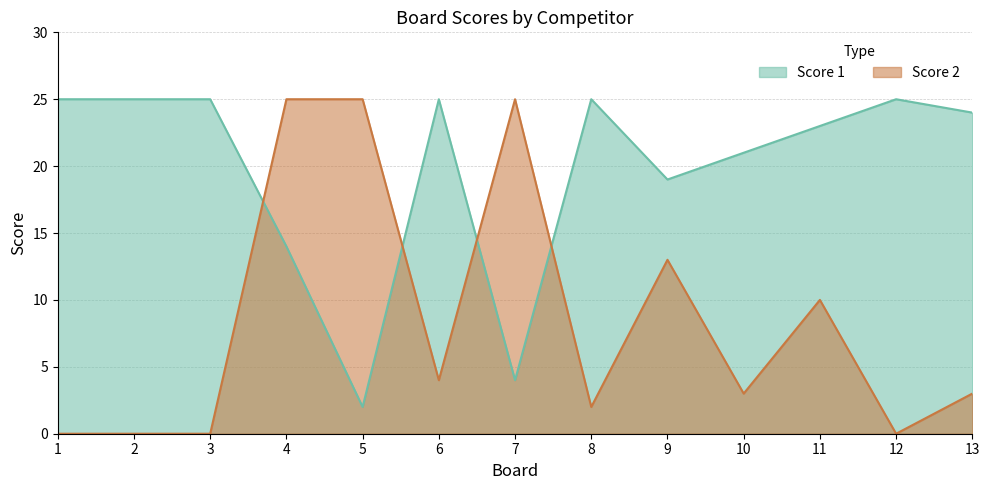

Reading left to right, list all the values displayed in this chart.

Score 1: 1=25	2=25	3=25	4=14	5=2	6=25	7=4	8=25	9=19	10=21	11=23	12=25	13=24
Score 2: 1=0	2=0	3=0	4=25	5=25	6=4	7=25	8=2	9=13	10=3	11=10	12=0	13=3